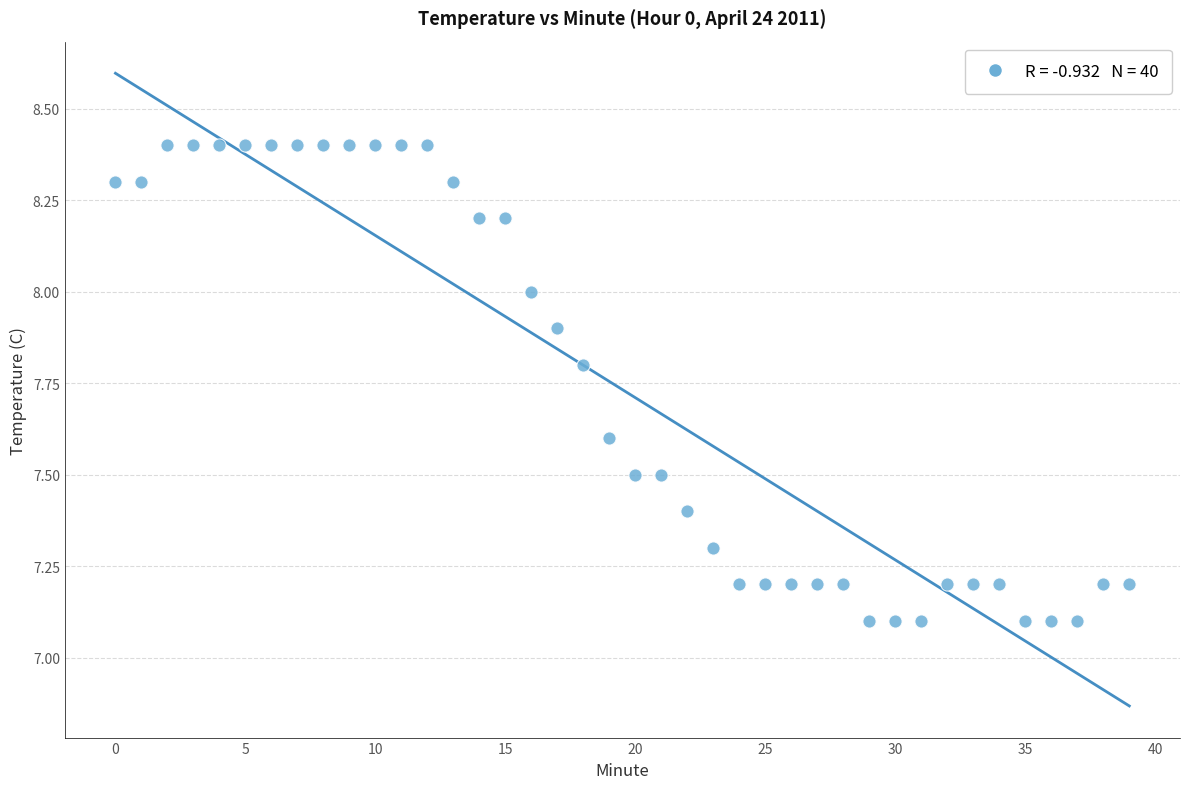

What is the range of Y values (max minus min)?

1.3